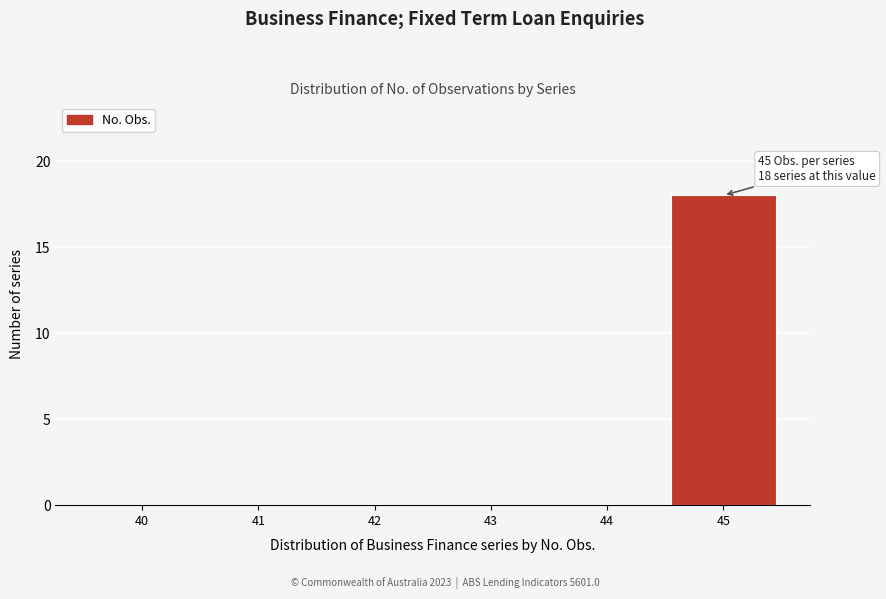

Reading left to right, transcribe all the data shown in this chart.

40=0	41=0	42=0	43=0	44=0	45=18